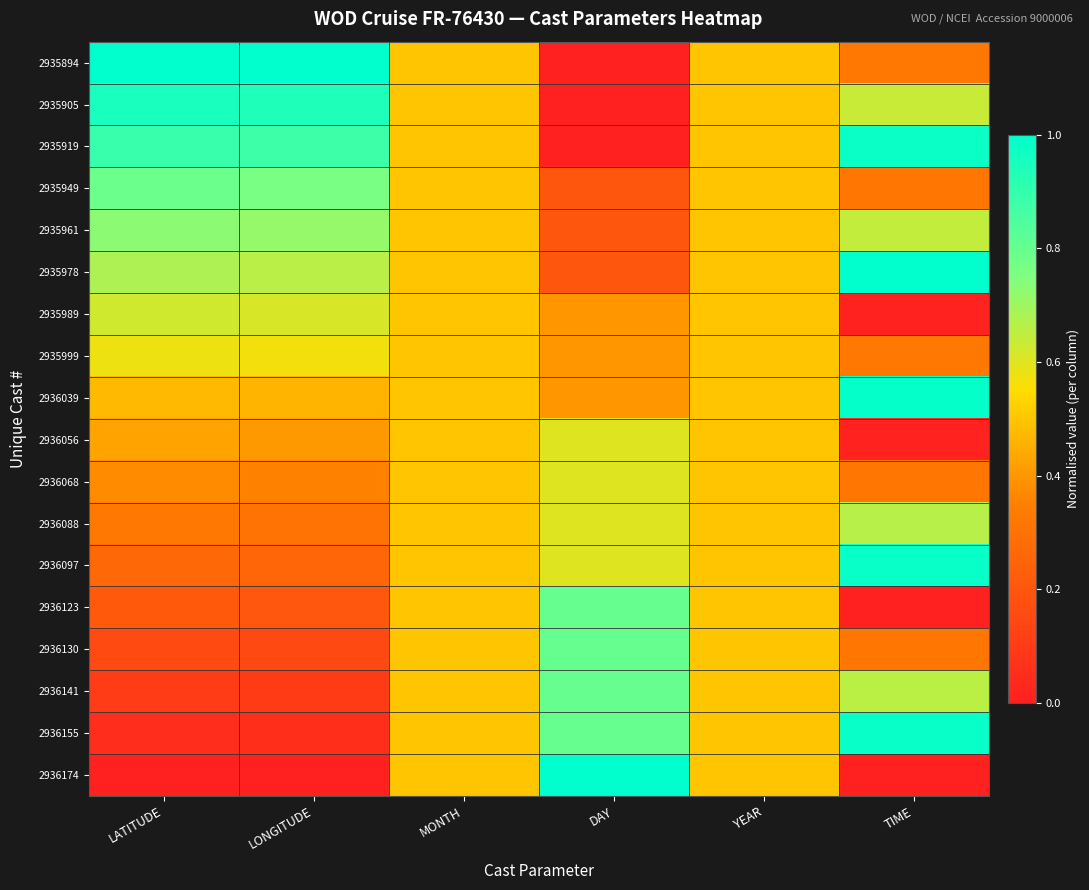

Rank the series by their maximum value, from lowest to highest.

2935999, 2936056, 2936068, 2935989, 2936088, 2935961, 2935949, 2936123, 2936130, 2936141, 2935905, 2935919, 2936097, 2936155, 2936039, 2935894, 2935978, 2936174